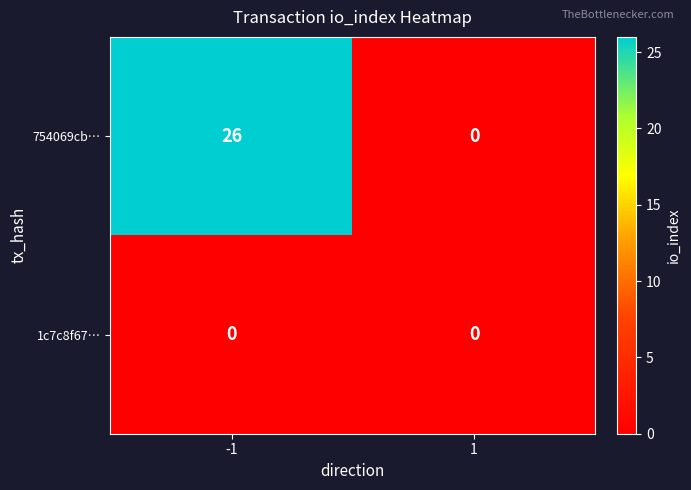

Which series changed the most between -1 and 1?

754069cb…